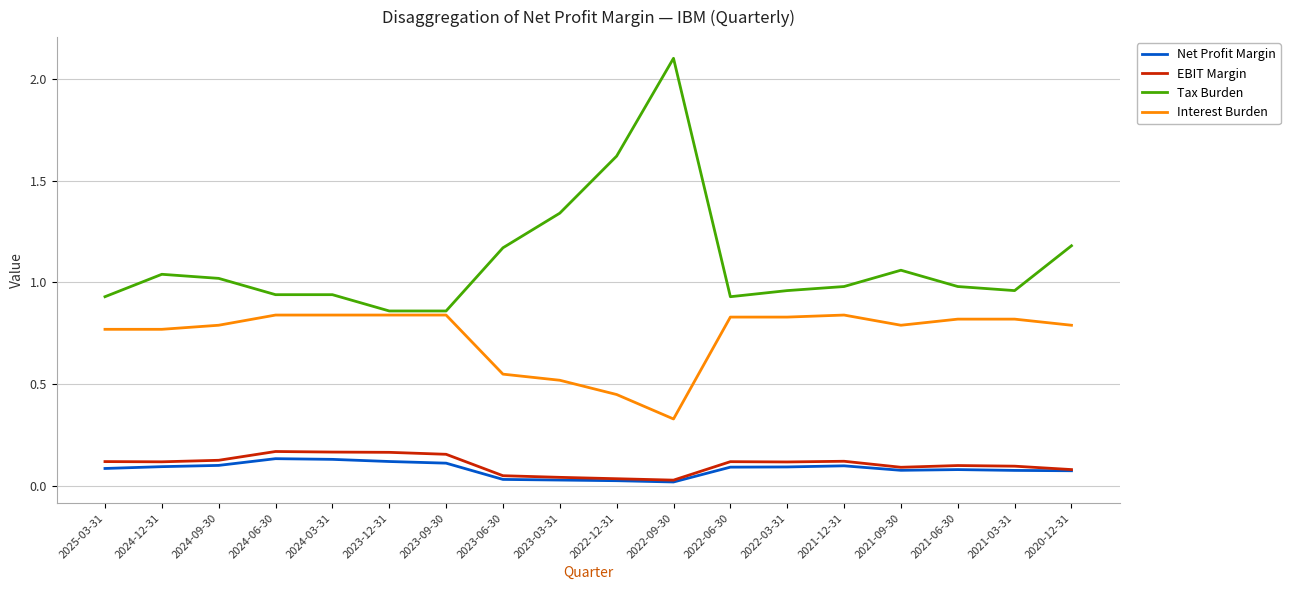

What position from the left is 2021-09-30?

15